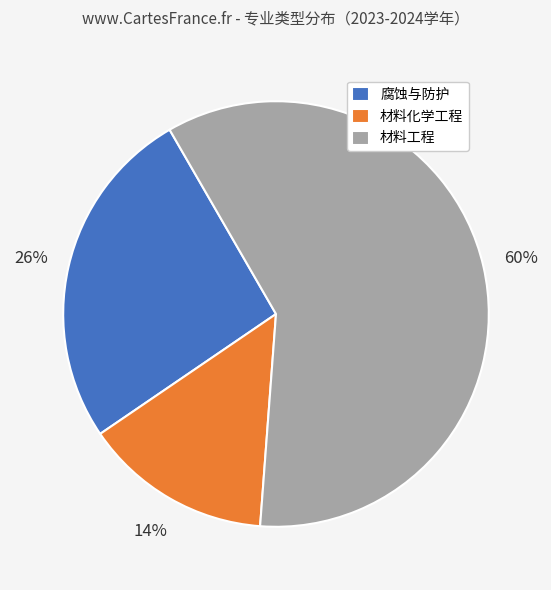

How many segments does this pie chart have?

3